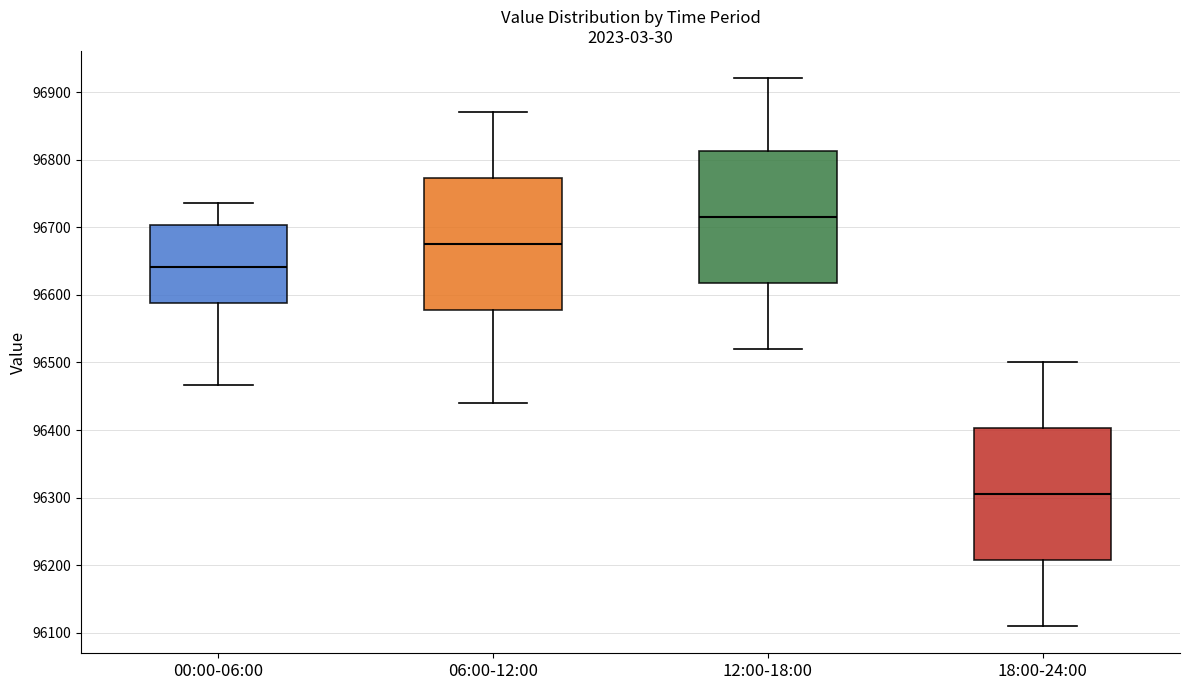

Reading left to right, transcribe this box plot: for each box, give where its median line is, the range the box spans, and where its two whiskers end, as read against the y-axis. The values are not printed on the chart, so give them approximately, as read against the axis.

00:00-06:00: median 96640, box 96590 to 96700, whiskers 96470 to 96740
06:00-12:00: median 96680, box 96580 to 96770, whiskers 96440 to 96870
12:00-18:00: median 96720, box 96620 to 96810, whiskers 96520 to 96920
18:00-24:00: median 96310, box 96210 to 96400, whiskers 96110 to 96500